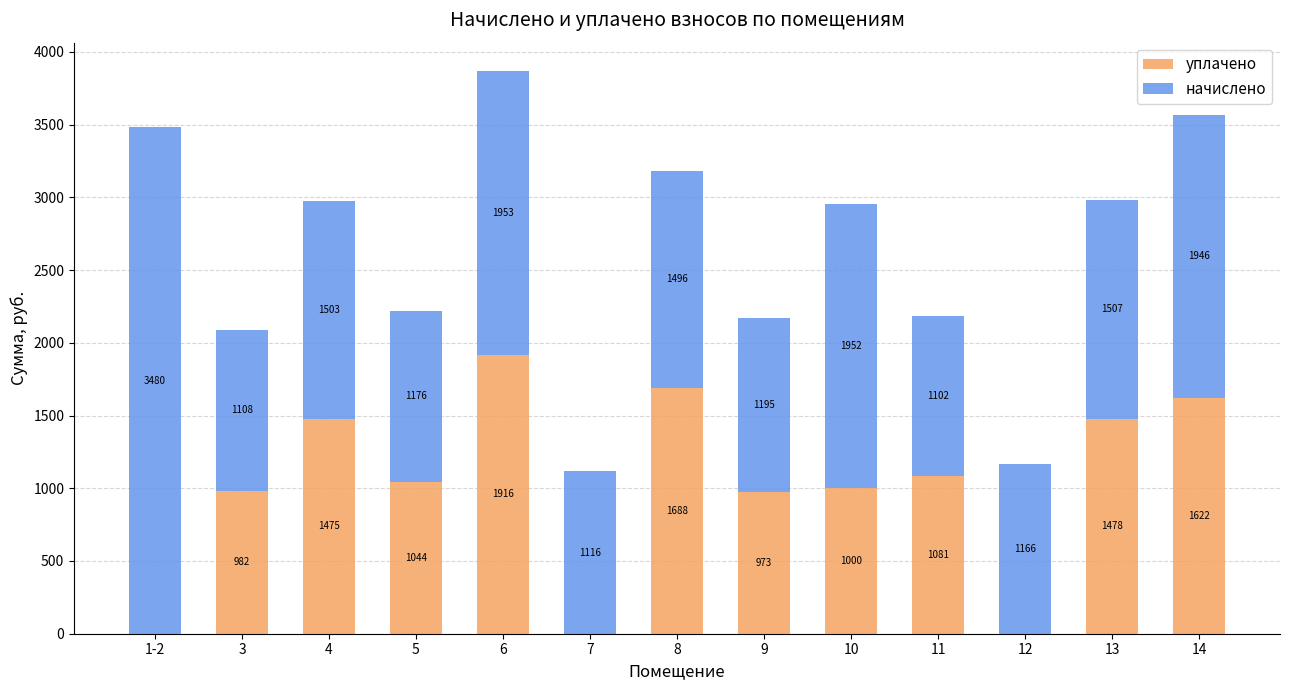

At which label does уплачено reach its peak?

6